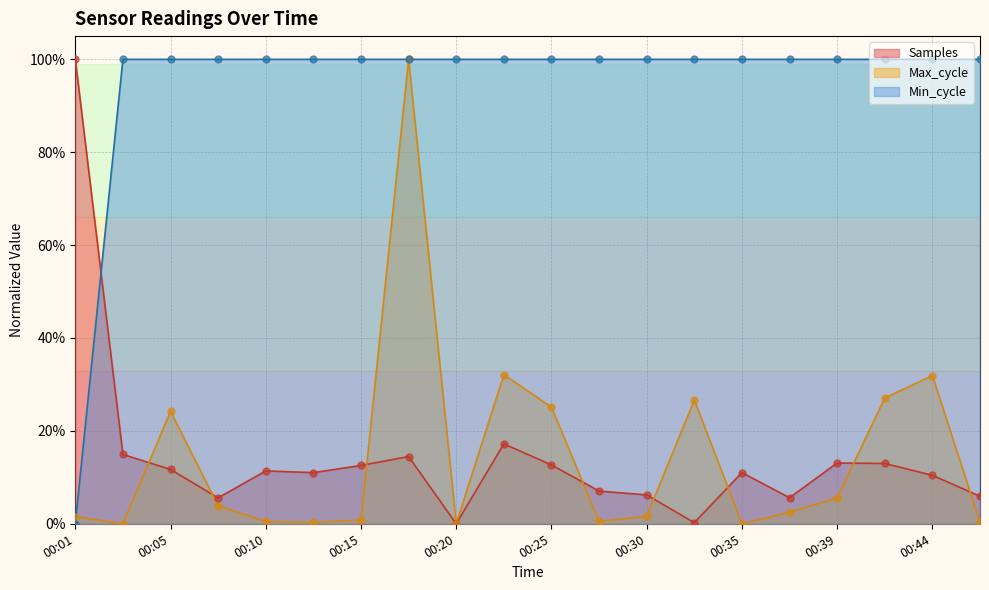

What is the total value across all series at 00:39?

1.2